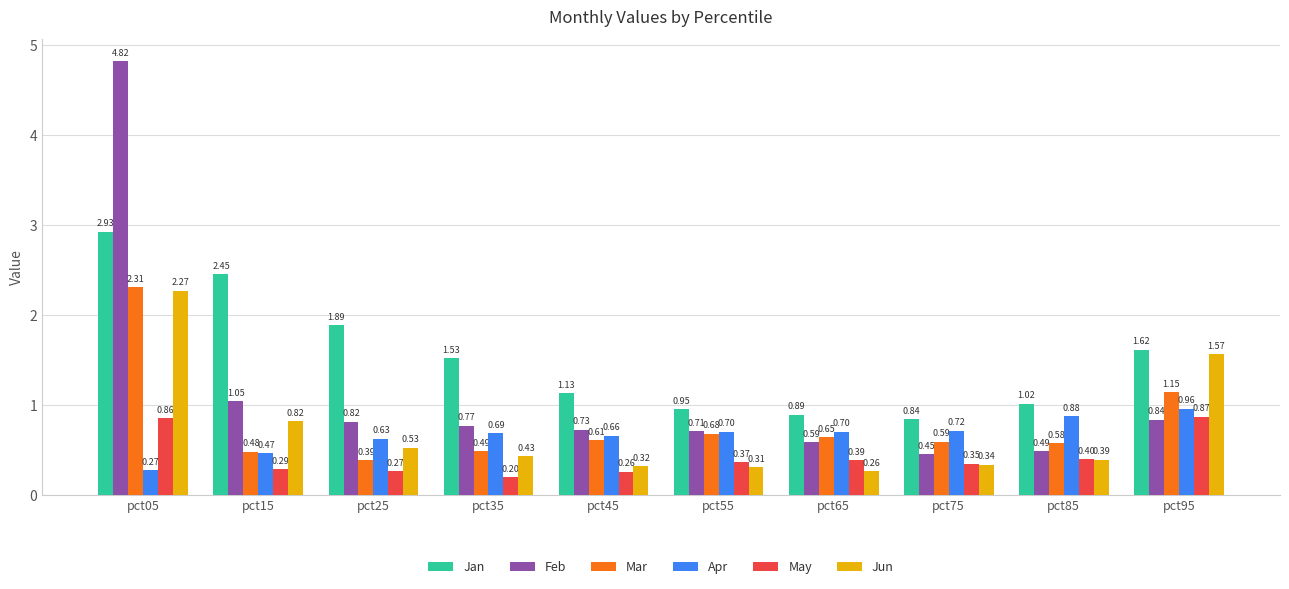

What is the difference between the Apr values at pct25 and pct05?

0.4